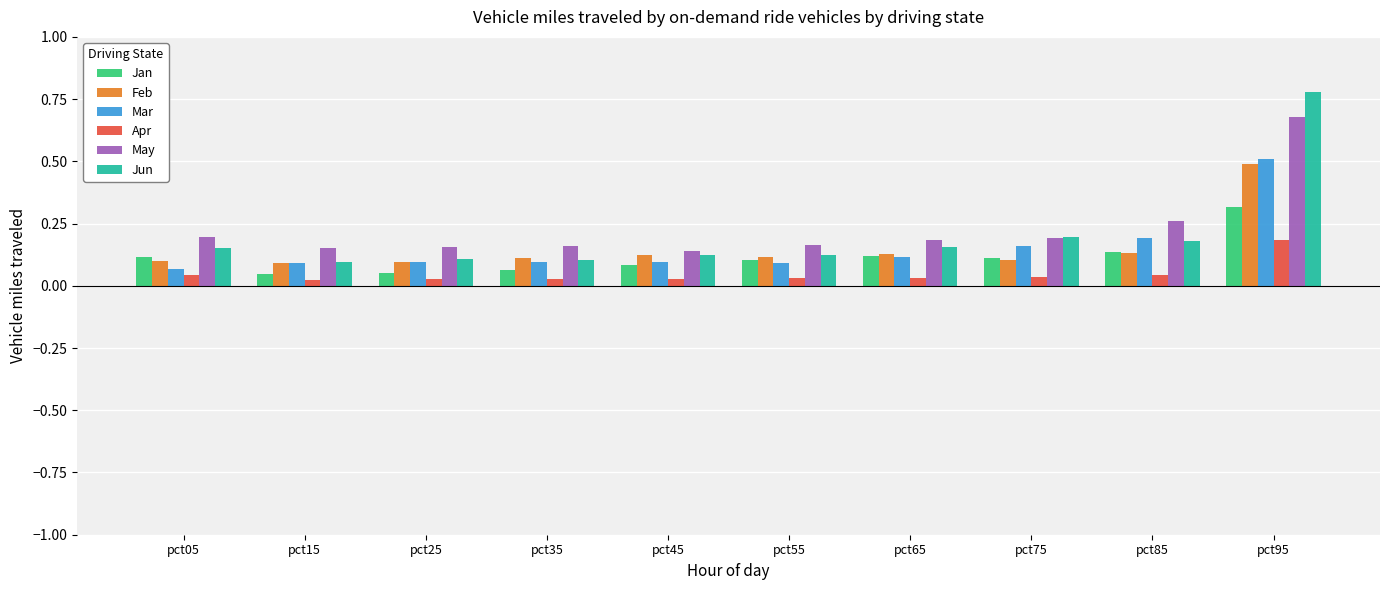

Is the value of May at pct05 greater than the value of Mar at pct65?

Yes